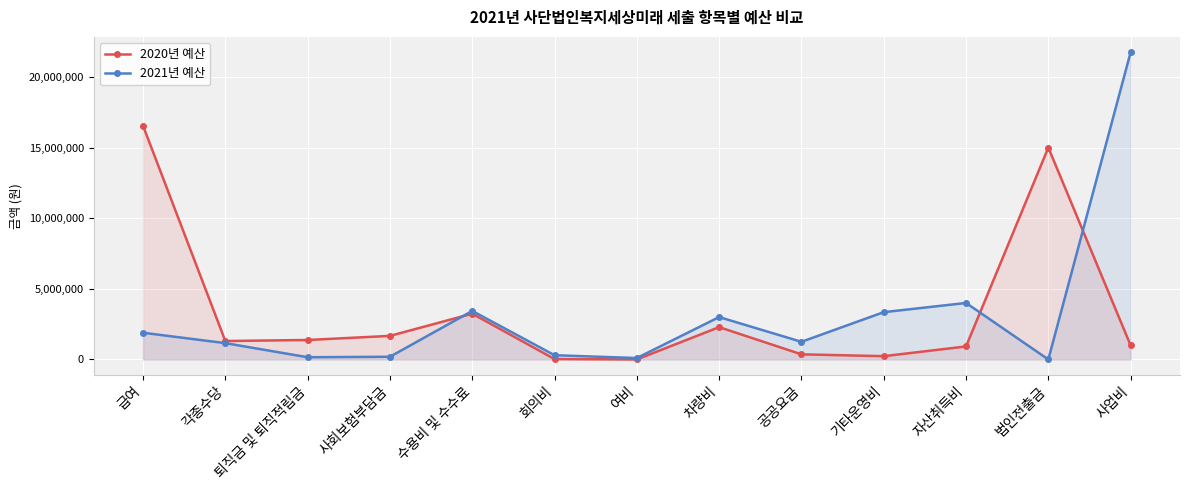

How many lines are shown in the chart?

2